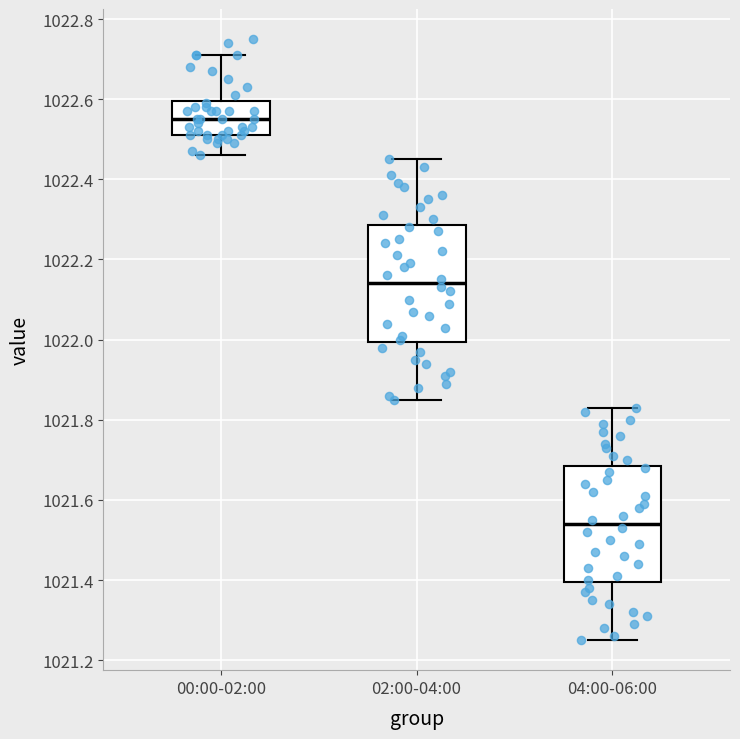

Reading left to right, read every box against the y-axis: the position of its median line, the range the box covers, and the ends of its whiskers. The values are not printed on the chart, so give them approximately, as read against the axis.

00:00-02:00: median 1022.56, box 1022.52 to 1022.60, whiskers 1022.46 to 1022.72
02:00-04:00: median 1022.14, box 1022.00 to 1022.28, whiskers 1021.86 to 1022.46
04:00-06:00: median 1021.54, box 1021.40 to 1021.68, whiskers 1021.26 to 1021.84